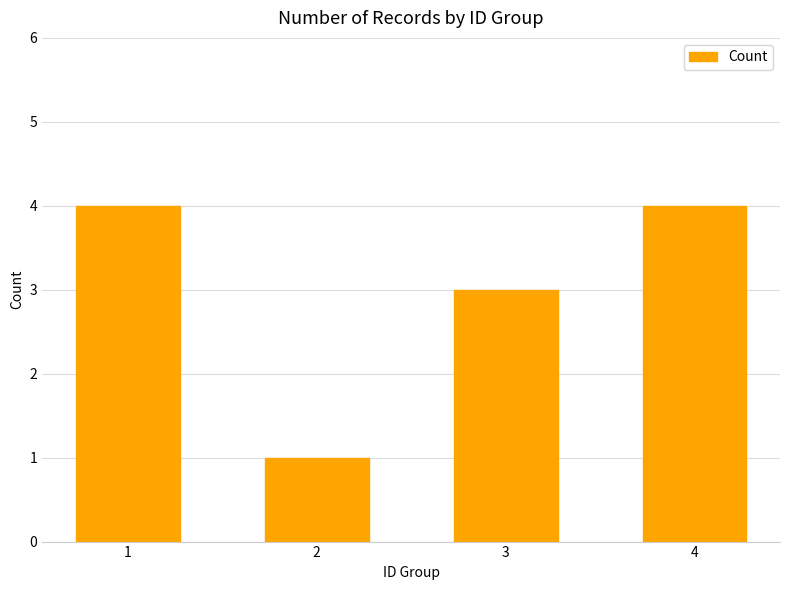

How many values are between 3 and 4?

3